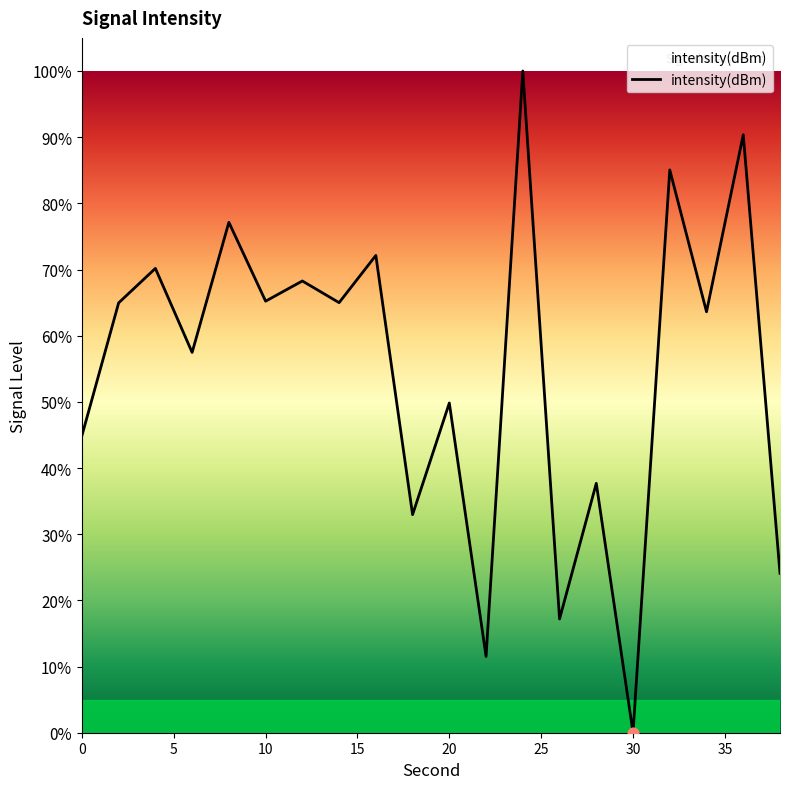

What is the change in value from 18 to 38?

-8.9